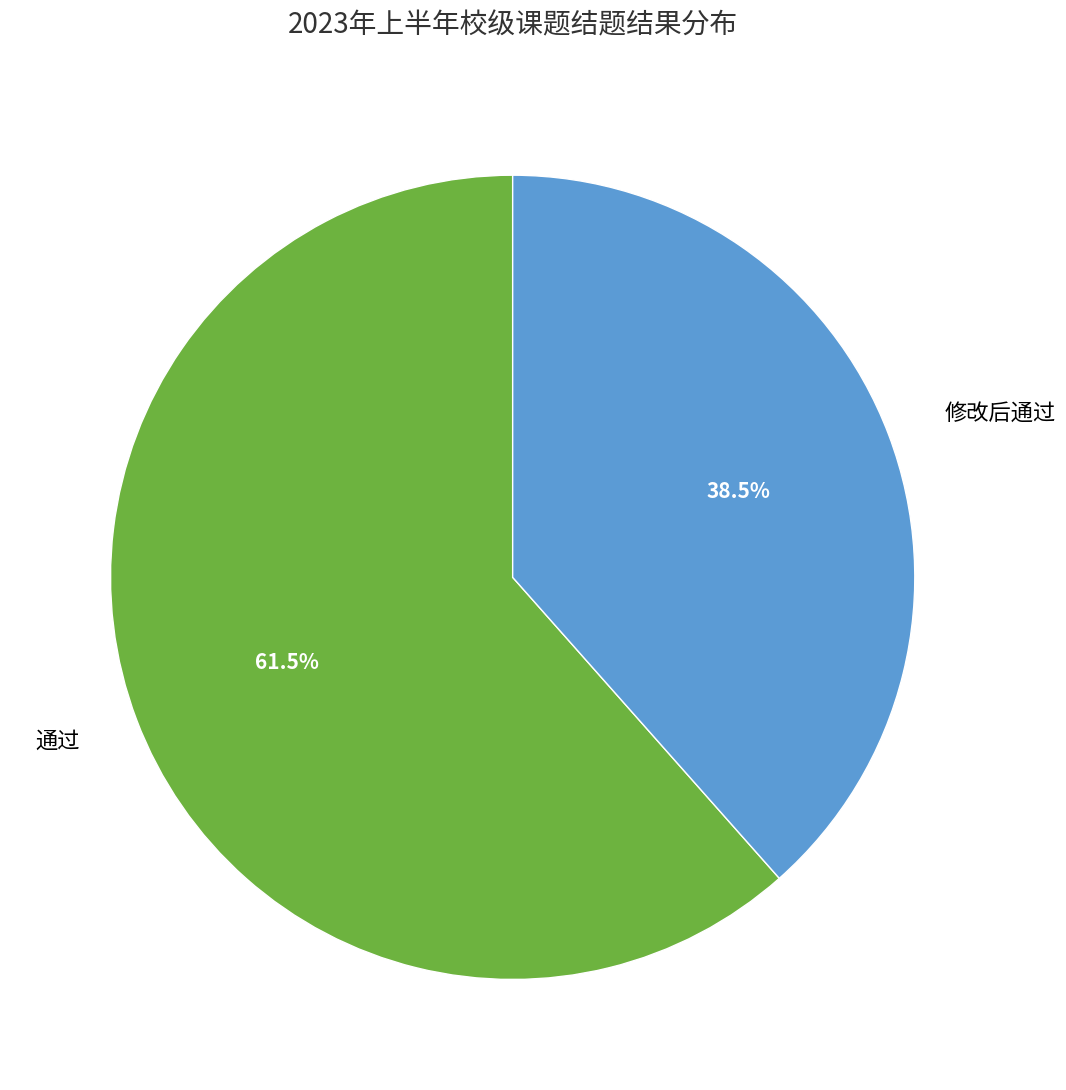

What is the total percentage of 通过 and 修改后通过?

100.0%